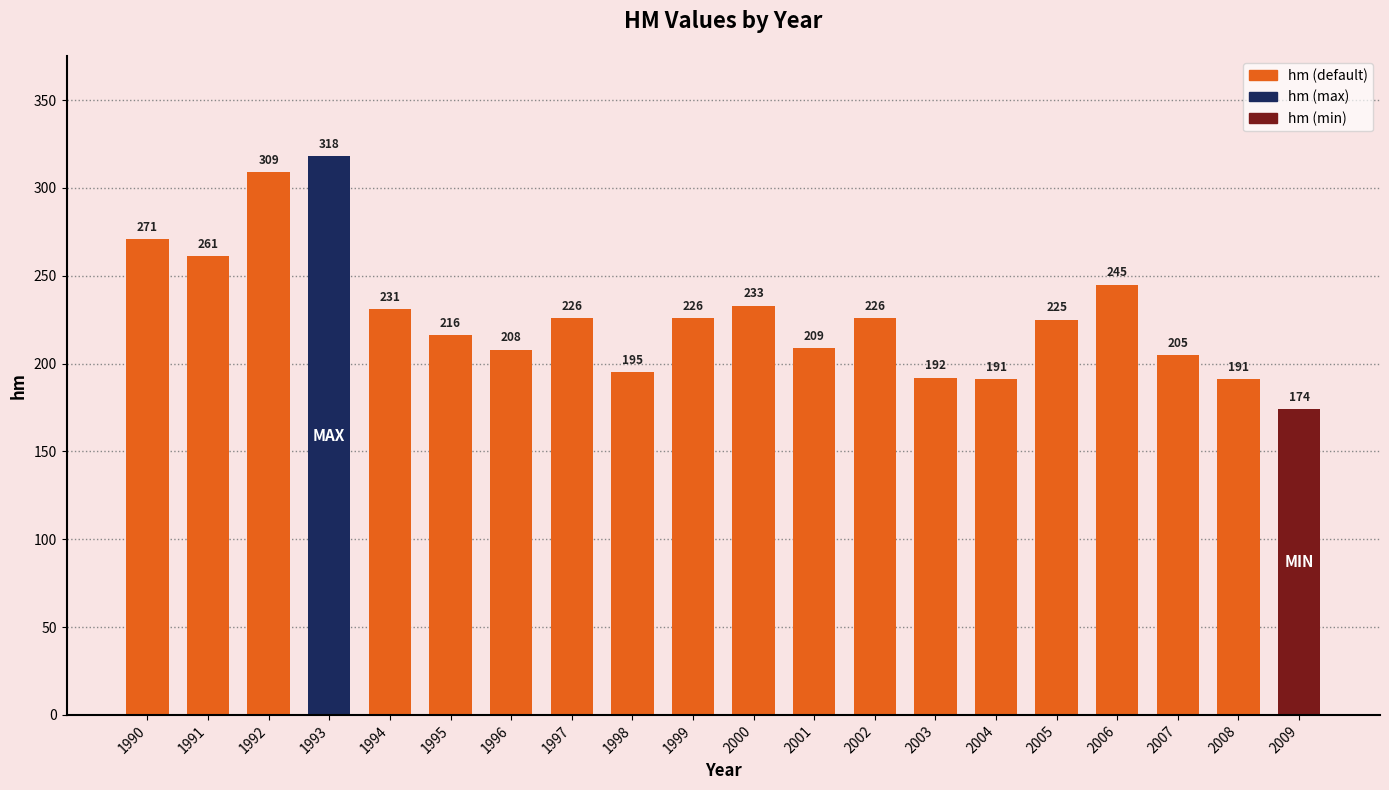

At which label is the value closest to 246?

2006